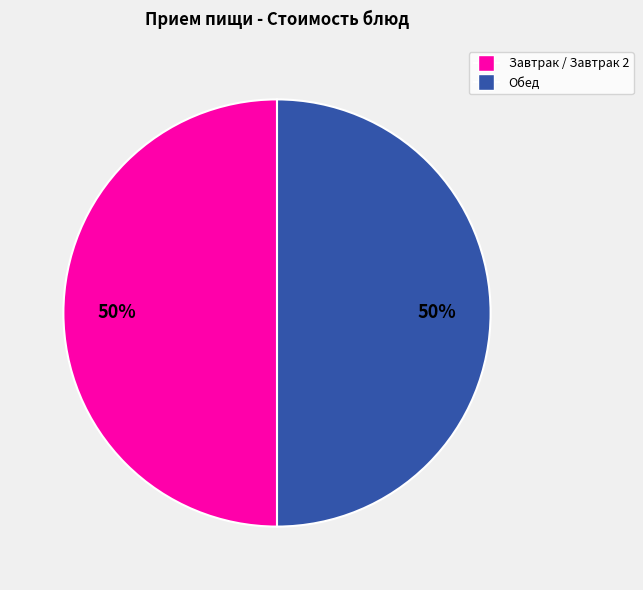

To the nearest percent, what is the average slice percentage?

50%